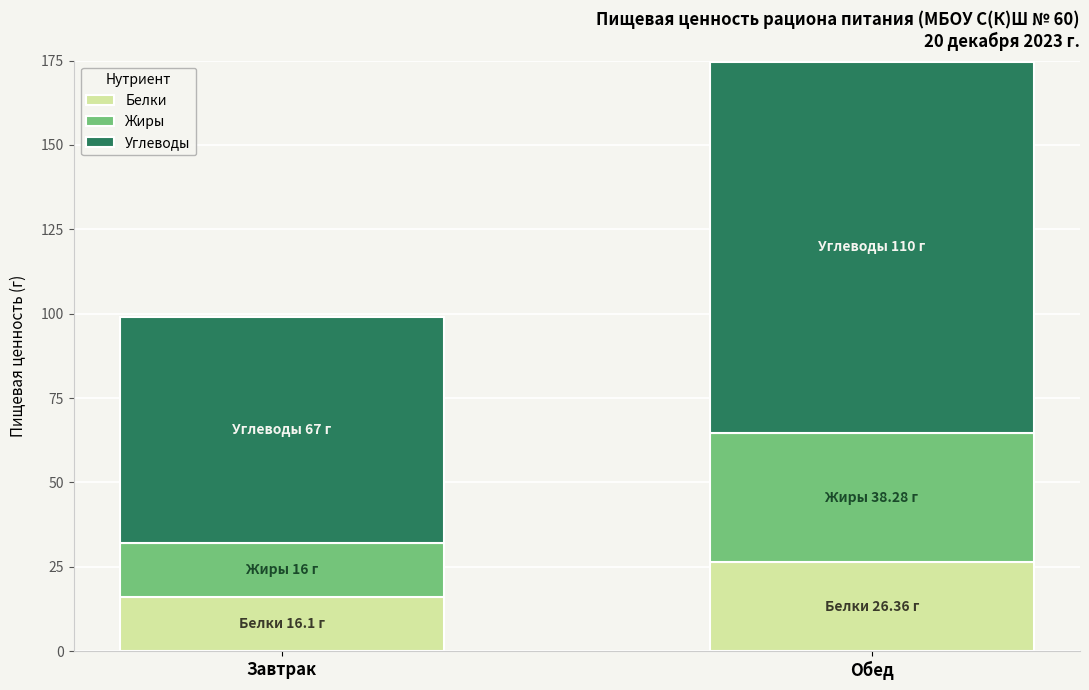

What is the minimum value for Белки?

16.1